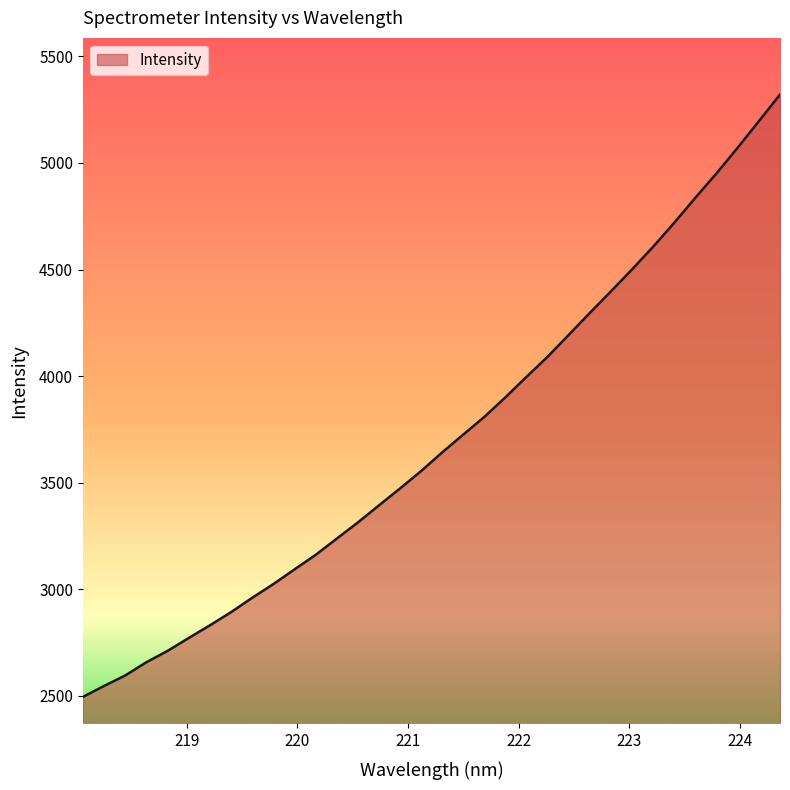

What is the difference between the maximum and second lowest values?

2776.2